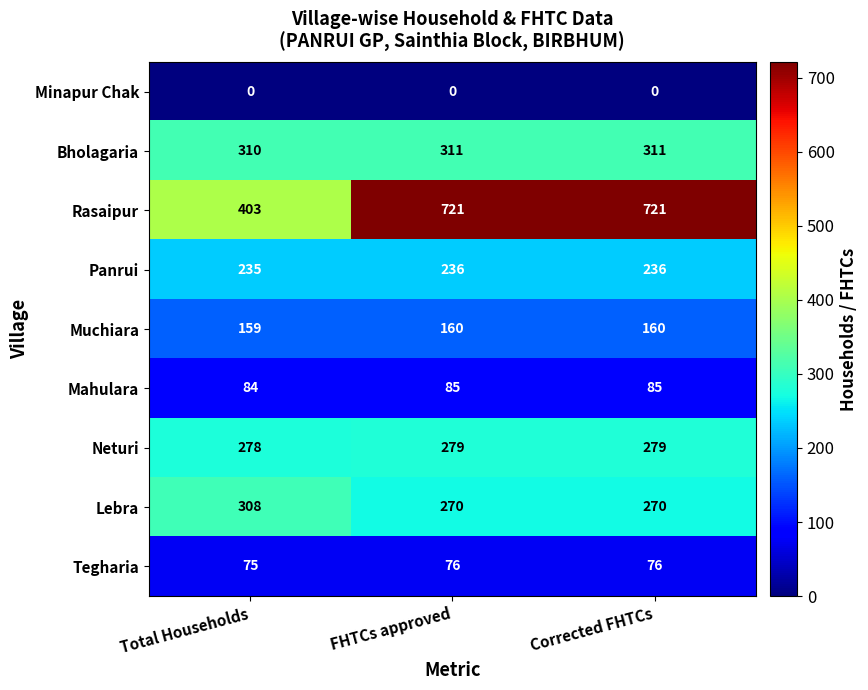

Where is Panrui nearest to the value 235?

Total Households